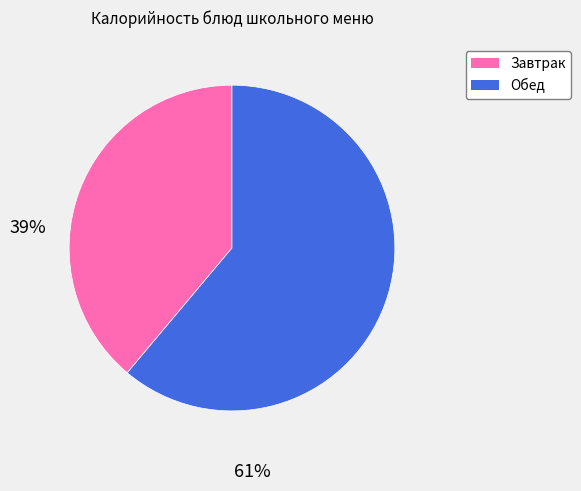

Is there a majority slice in this chart?

Yes